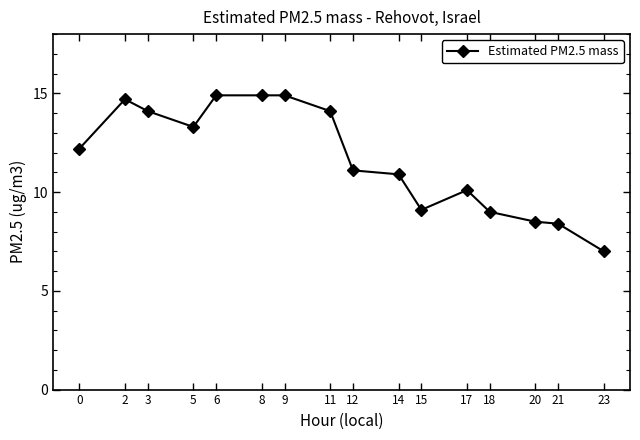

What is the difference between the maximum and minimum values?

7.9